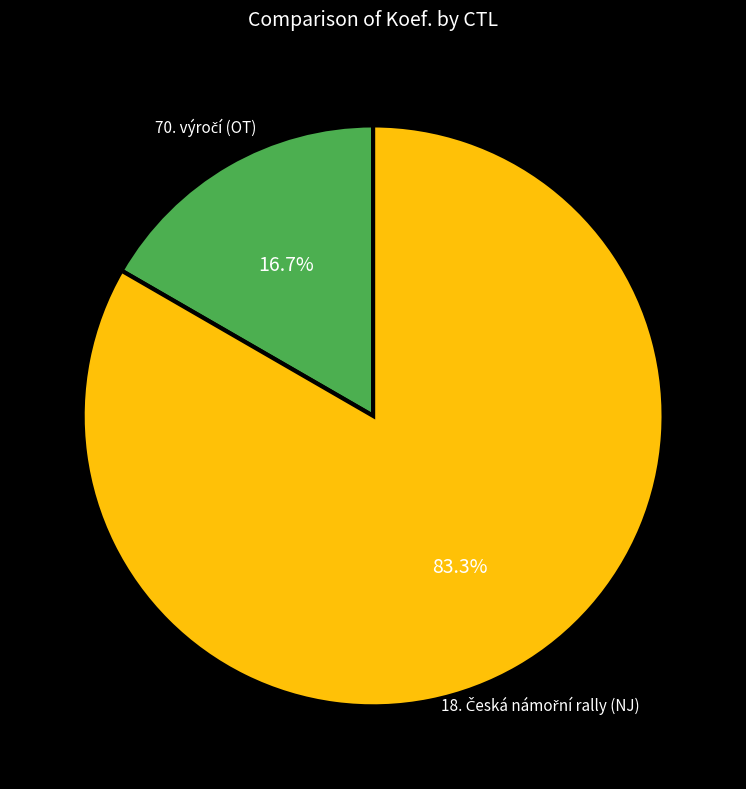

Does any single category account for the majority?

Yes